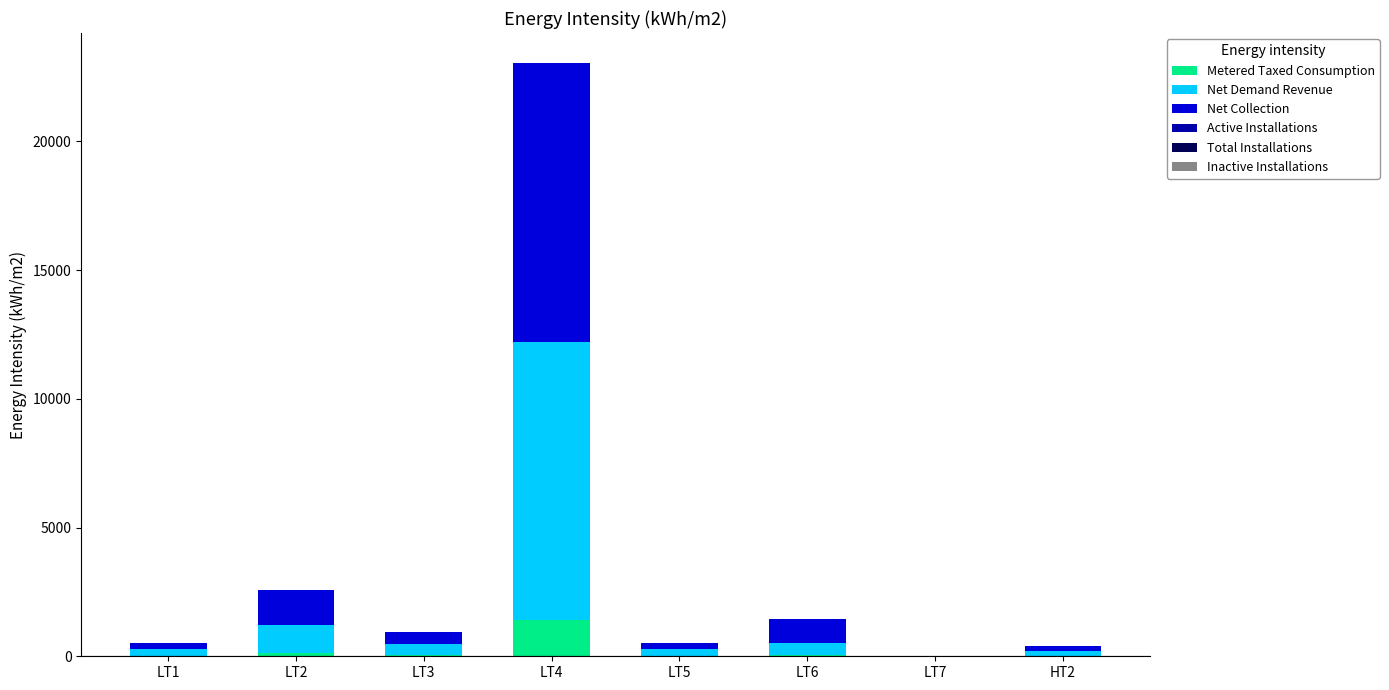

The value of Metered Taxed Consumption at HT2 is 14.3. True or false?

True